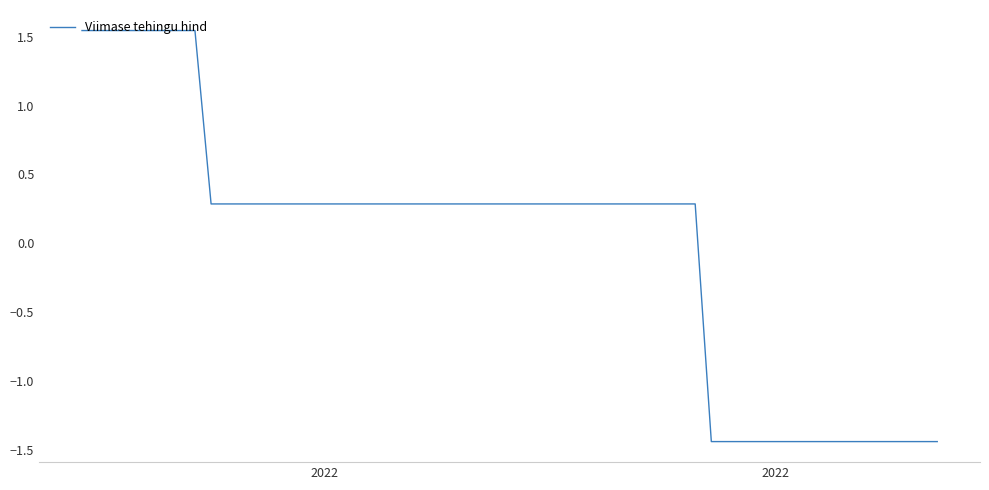

What is the difference between the maximum and minimum values?

3.0